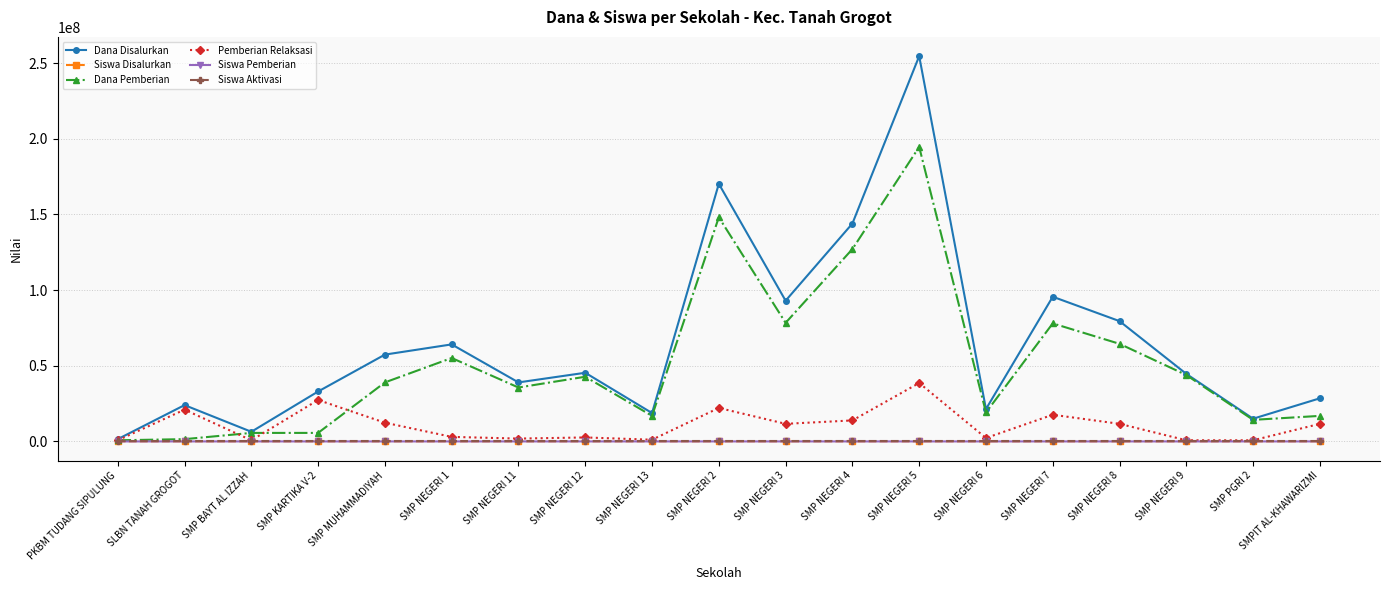

What is the average value of the Siswa Pemberian series?

82